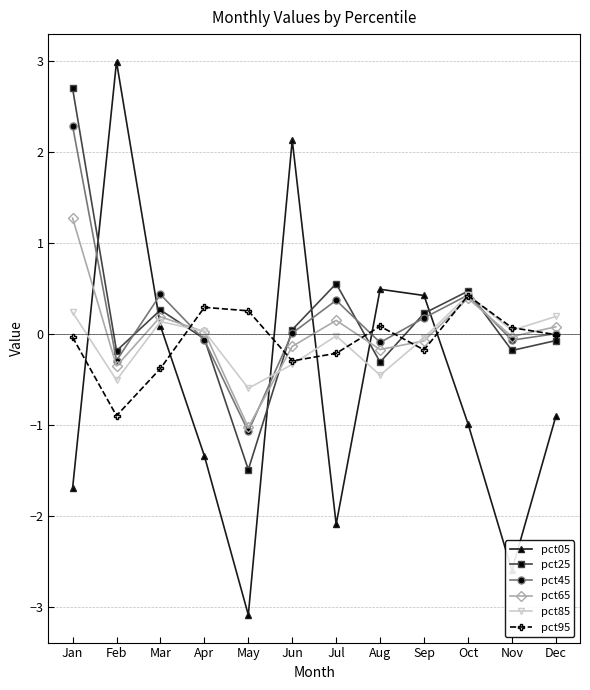

Which series has the largest range (max minus min)?

pct05